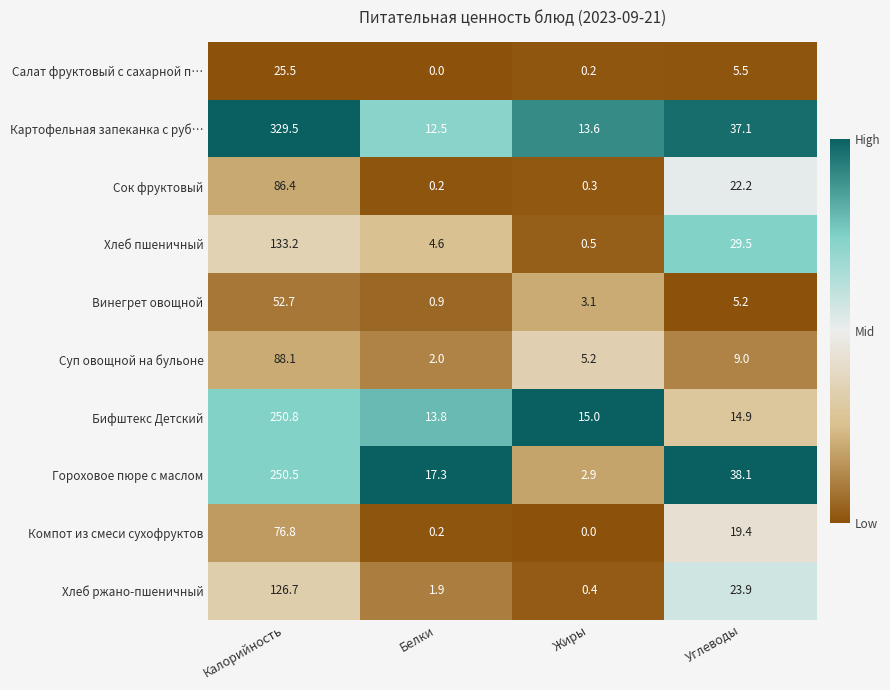

Where does the Бифштекс Детский series first go above 15?

Калорийность